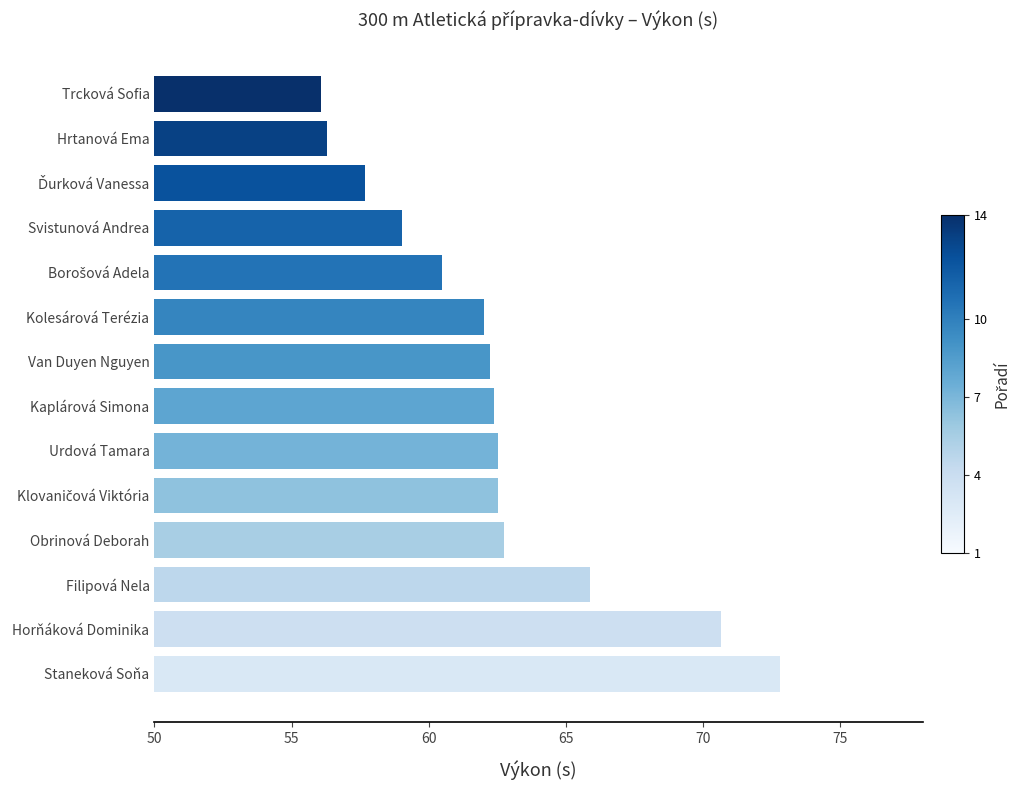

The value at Hrtanová Ema is 25.9. True or false?

False